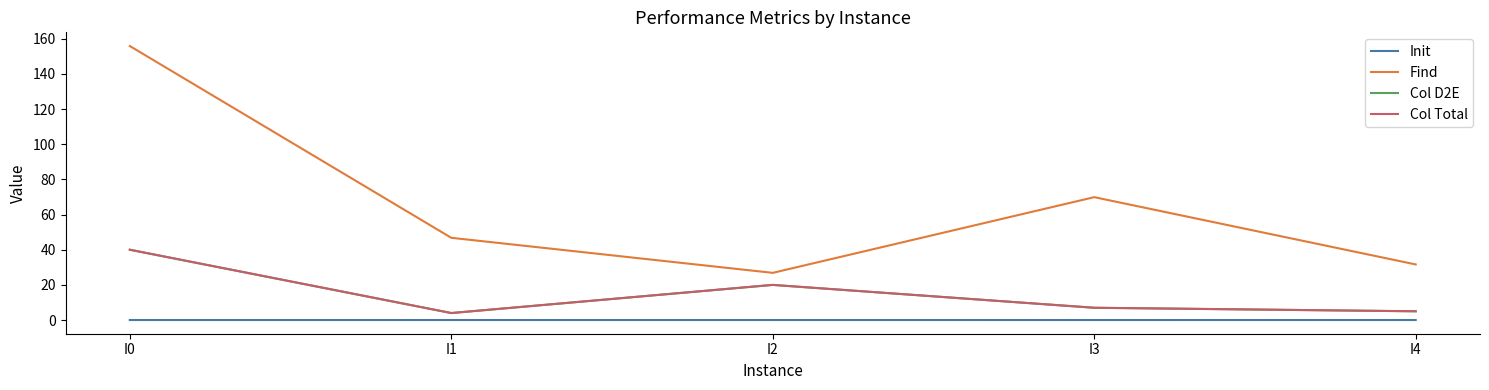

Reading left to right, list all the values displayed in this chart.

Init: 0.0	0.0	0.0	0.0	0.0
Find: 155.8	46.8	26.9	69.9	31.6
Col D2E: 40.0	4.0	20.0	7.0	5.0
Col Total: 40.0	4.0	20.0	7.0	5.0